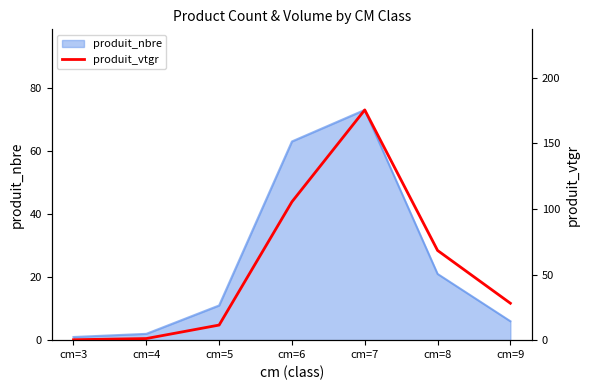

How many categories are shown in the chart?

7